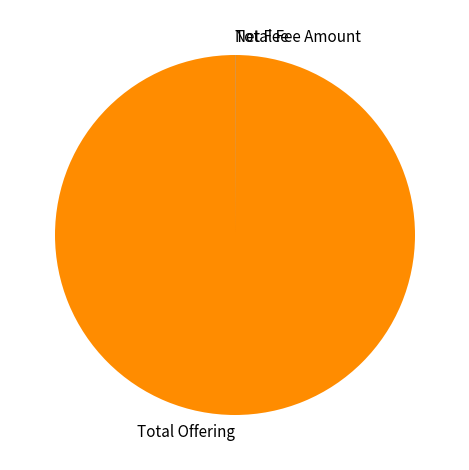

Is Total Offering the majority of the pie?

Yes